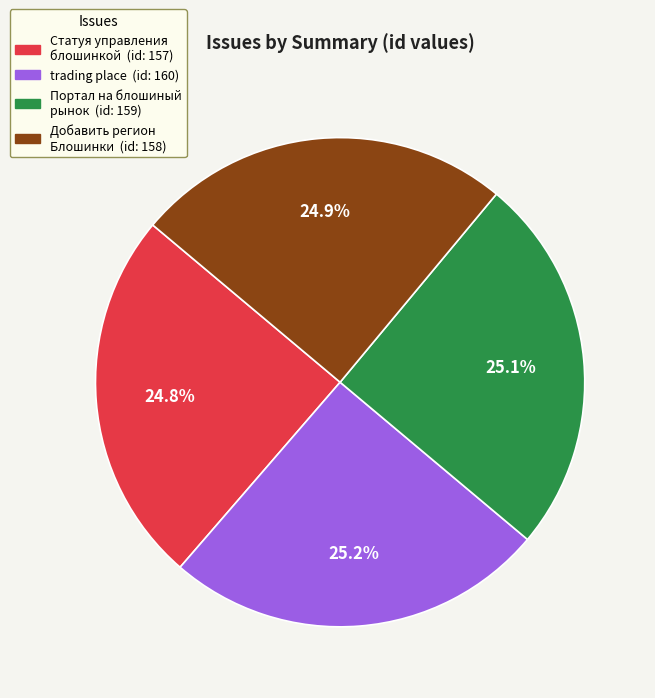

True or false: Добавить регион Блошинки accounts for 25% of the total.

True